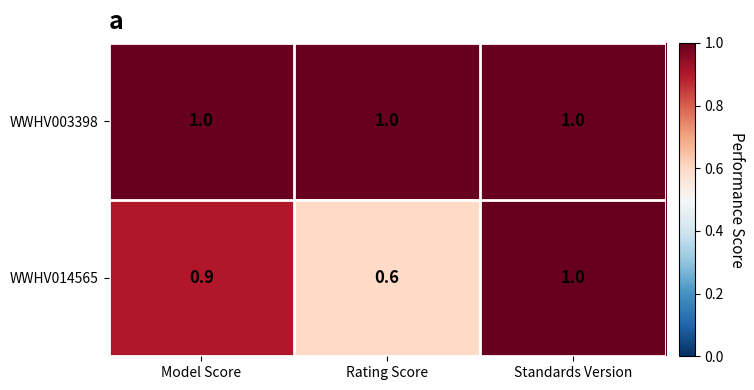

Which series has the widest spread of values?

WWHV014565